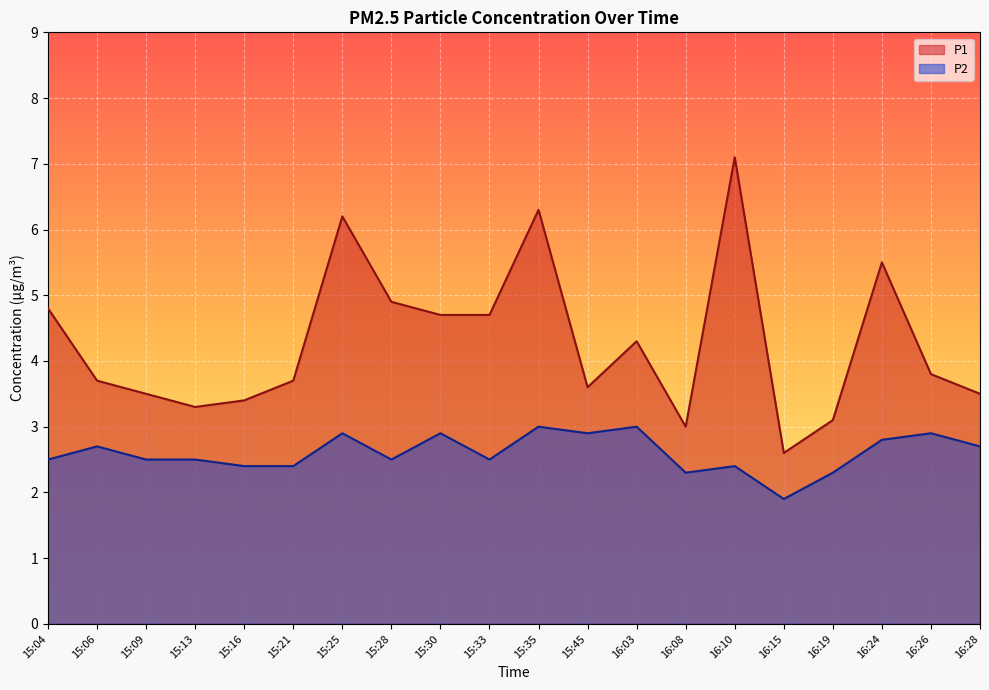

What is the label of the 13th point from the left?

16:03